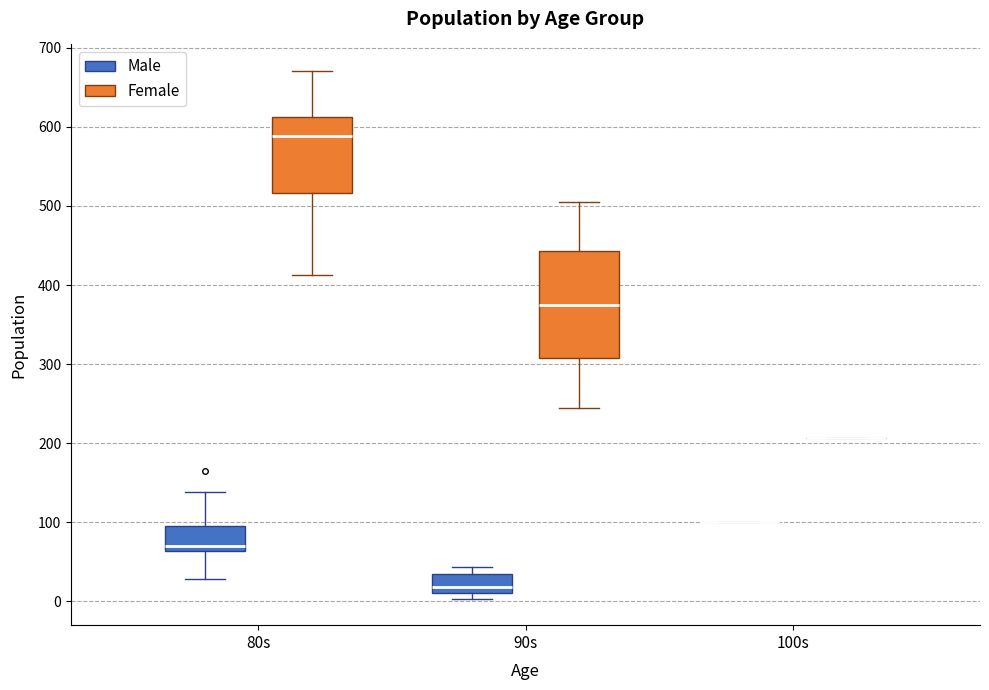

Which box is the tallest, from its lower edge to its upper edge?

90s (Female)